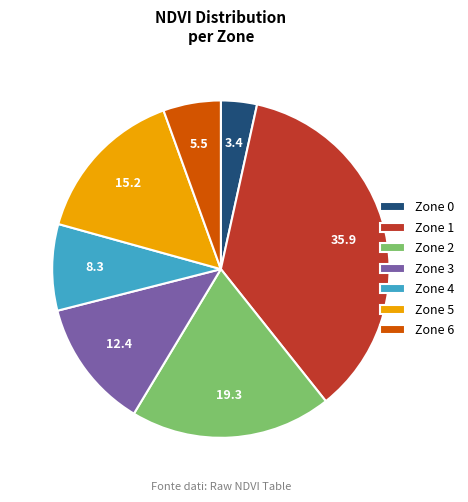

Do Zone 6 and Zone 1 together represent more than half of the pie?

No